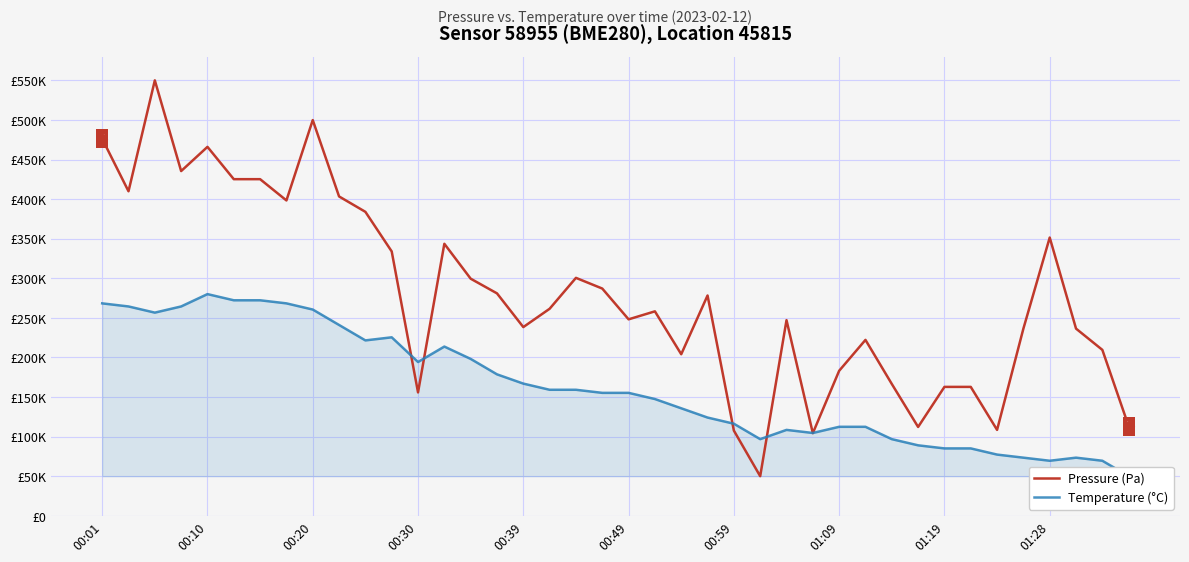

What is the difference between the highest and lowest values at 39?

63075.1